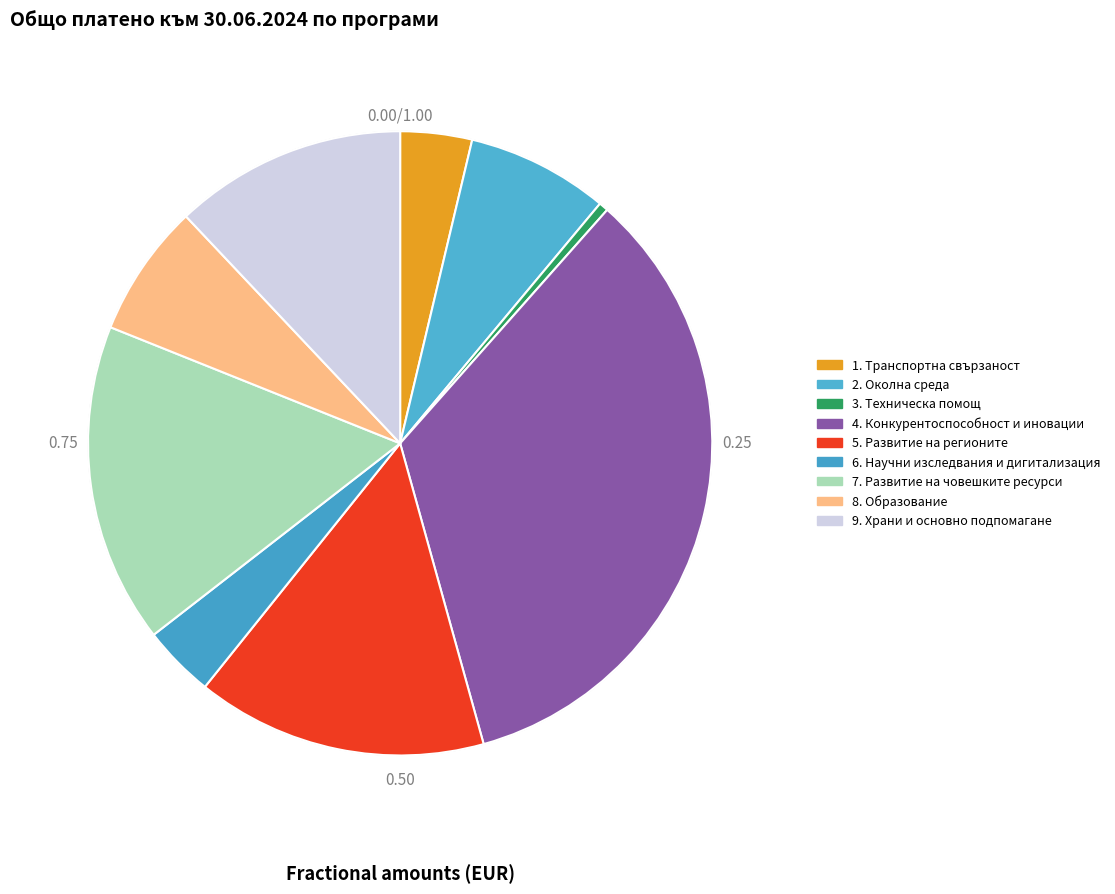

What percentage is NOT represented by 2. Околна среда?

92.6%